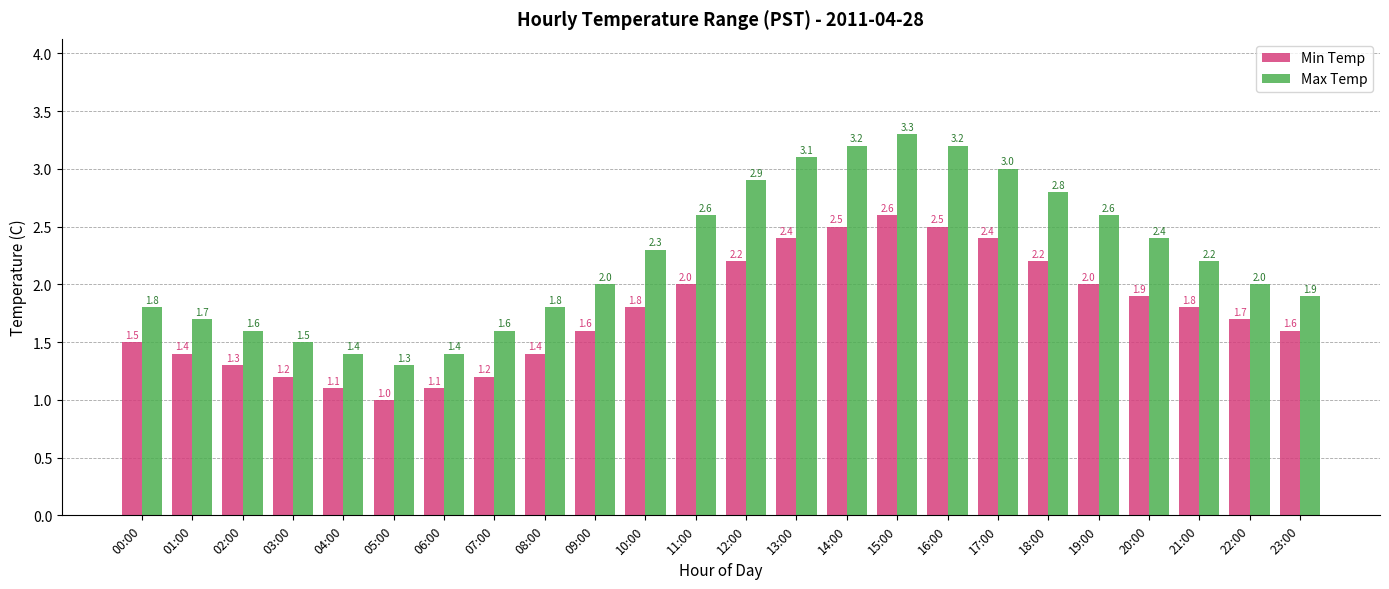

What is the total value across all series at 12:00?

5.1